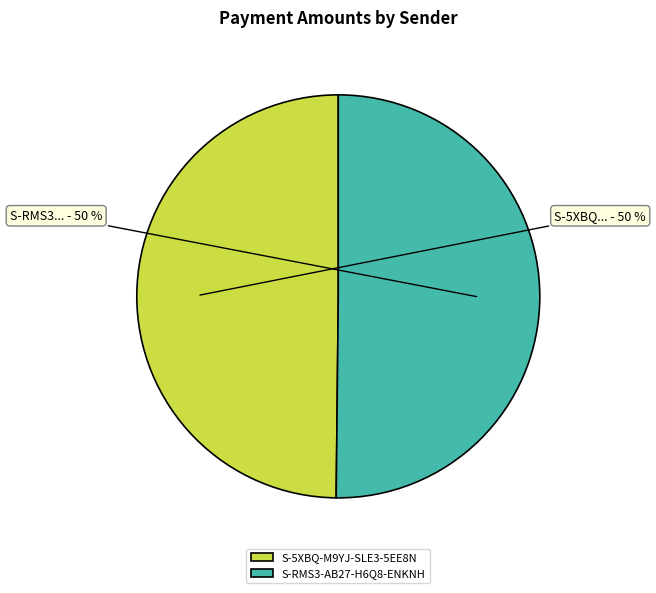

How many segments does this pie chart have?

2